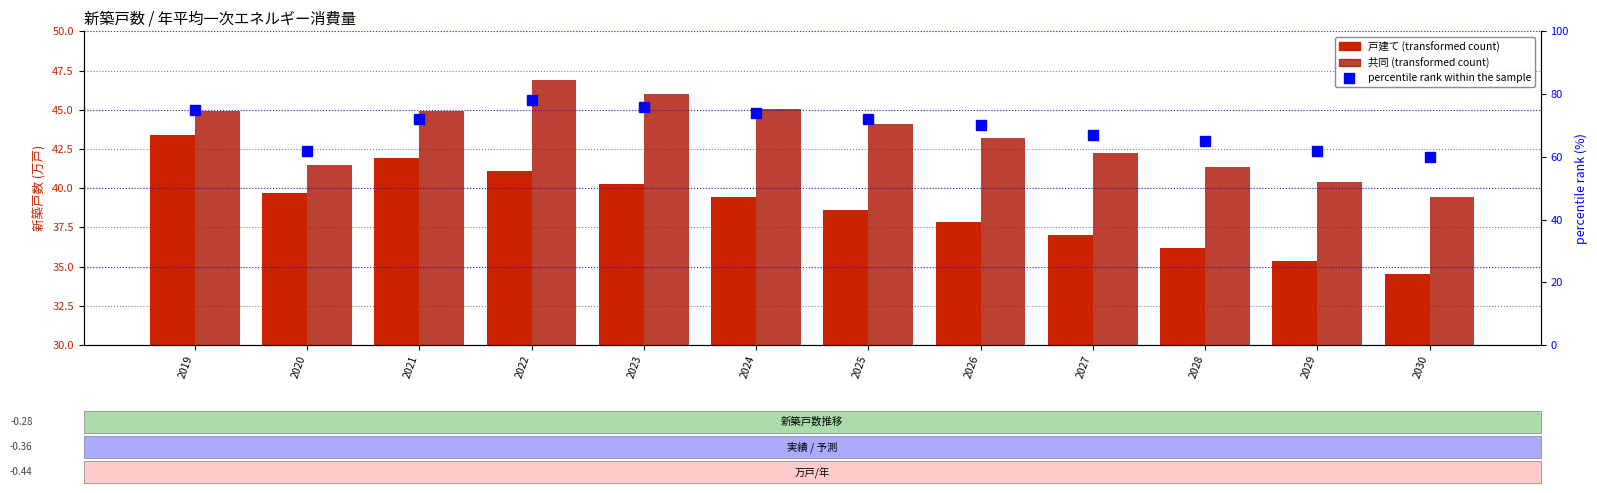

The value of percentile rank within the sample at 2020 is 32.4. True or false?

False